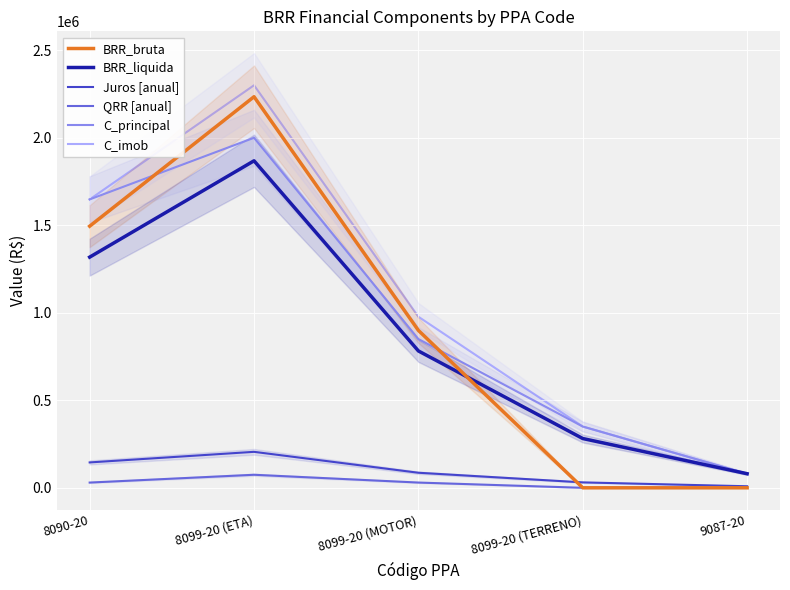

Reading right to left, extract all data points from this chart.

BRR_bruta: 9087-20=0.0	8099-20 (TERRENO)=0.0	8099-20 (MOTOR)=899355.5	8099-20 (ETA)=2234589.8	8090-20=1494842.2
BRR_liquida: 9087-20=80440.0	8099-20 (TERRENO)=281540.0	8099-20 (MOTOR)=781987.6	8099-20 (ETA)=1868484.4	8090-20=1318000.3
Juros [anual]: 9087-20=8848.4	8099-20 (TERRENO)=30969.4	8099-20 (MOTOR)=86018.6	8099-20 (ETA)=205533.3	8090-20=144980.0
QRR [anual]: 9087-20=0.0	8099-20 (TERRENO)=0.0	8099-20 (MOTOR)=29978.5	8099-20 (ETA)=74486.3	8090-20=29896.8
C_principal: 9087-20=80000.0	8099-20 (TERRENO)=350000.0	8099-20 (MOTOR)=850000.0	8099-20 (ETA)=2000000.0	8090-20=1647890.0
C_imob: 9087-20=80000.0	8099-20 (TERRENO)=350000.0	8099-20 (MOTOR)=977500.0	8099-20 (ETA)=2300000.0	8090-20=1647890.0